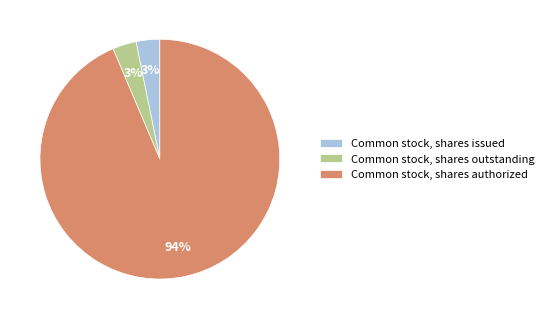

To the nearest percent, what is the combined percentage of Common stock, shares issued and Common stock, shares authorized?

97%